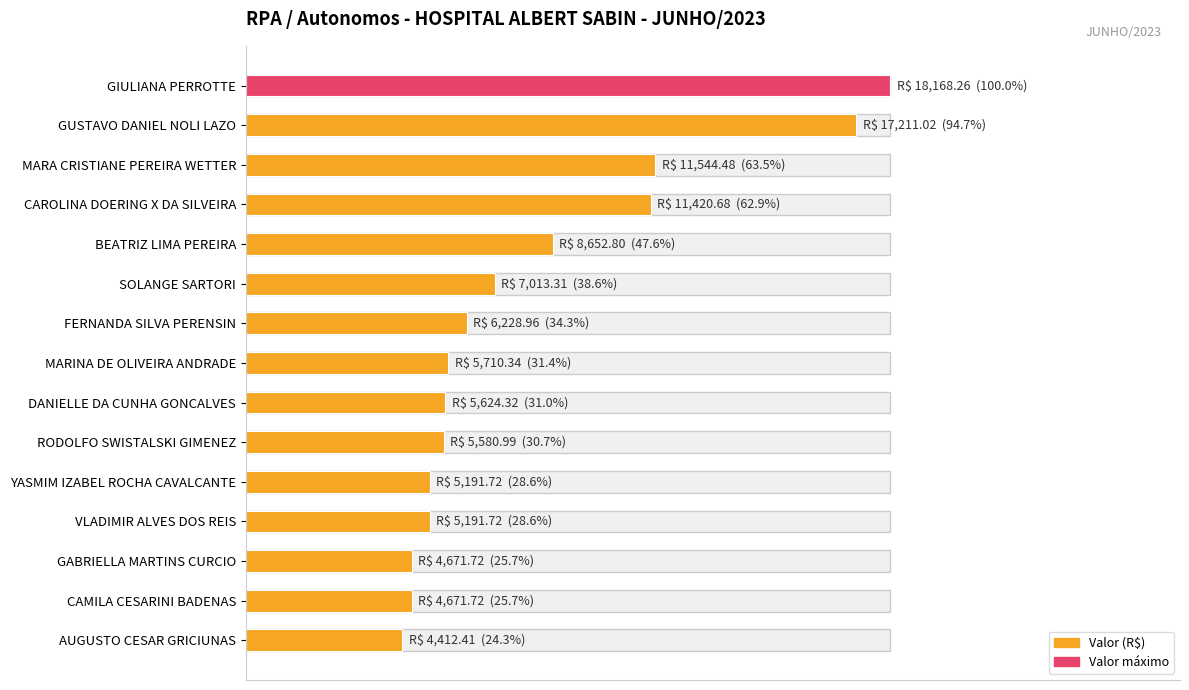

What is the difference between the maximum and minimum values?

13755.8